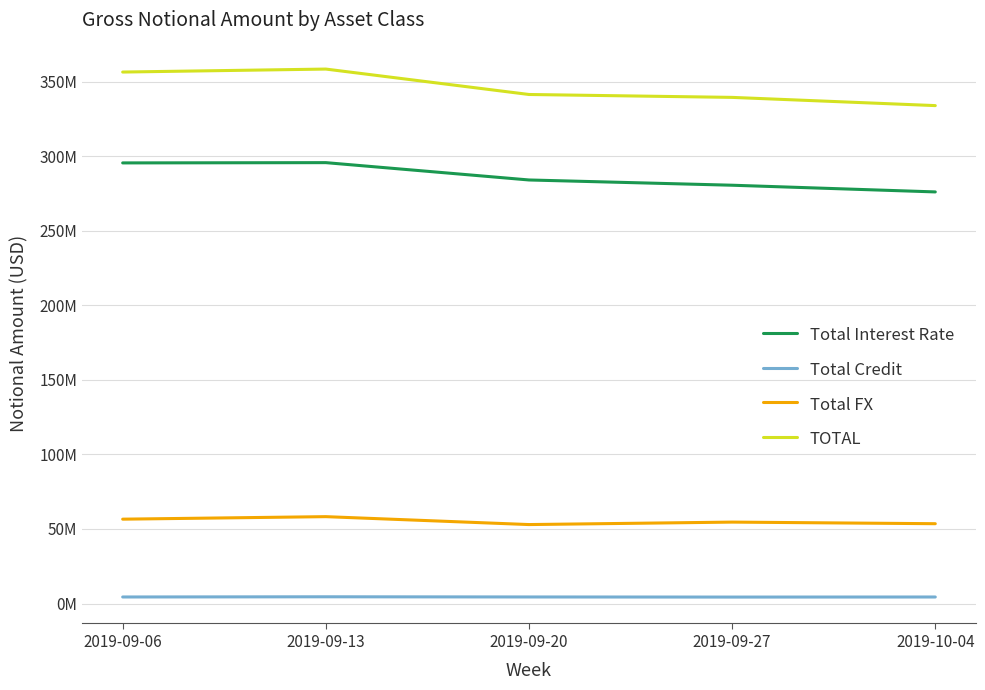

The Total FX series shows 54596442 at 2019-09-27. True or false?

True